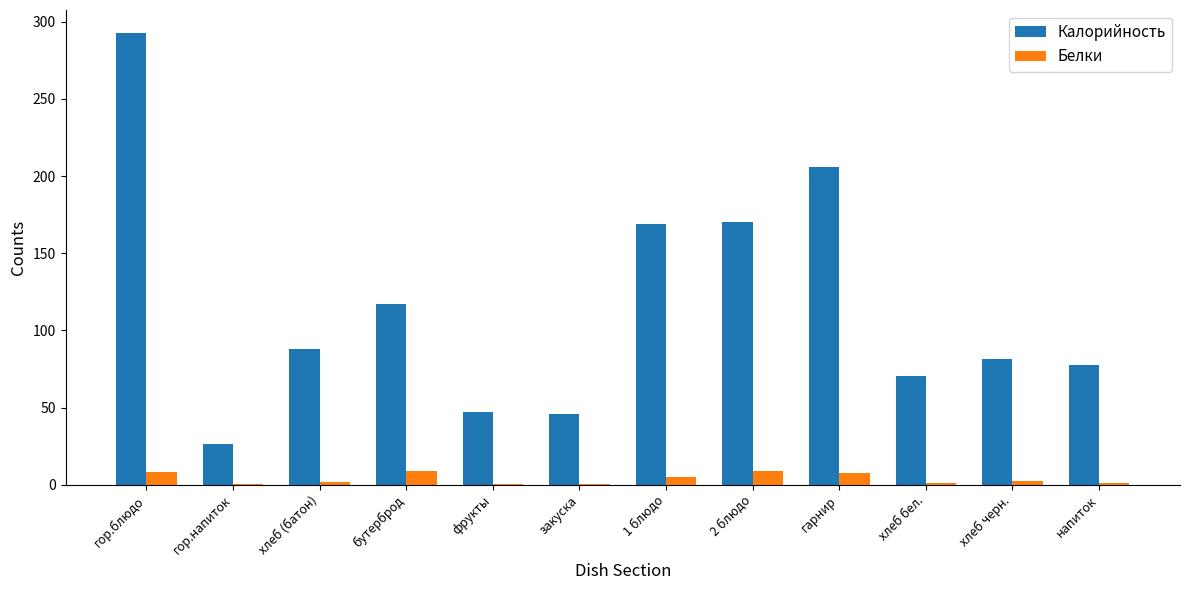

Which series has the largest total across all categories?

Калорийность